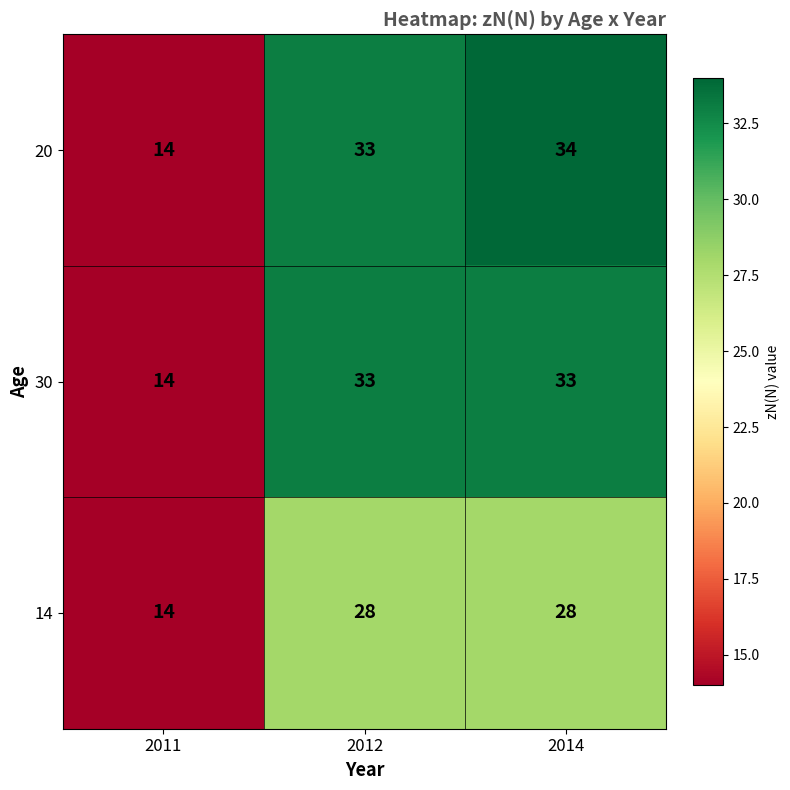

At which category does the chart reach its peak across all series?

2014